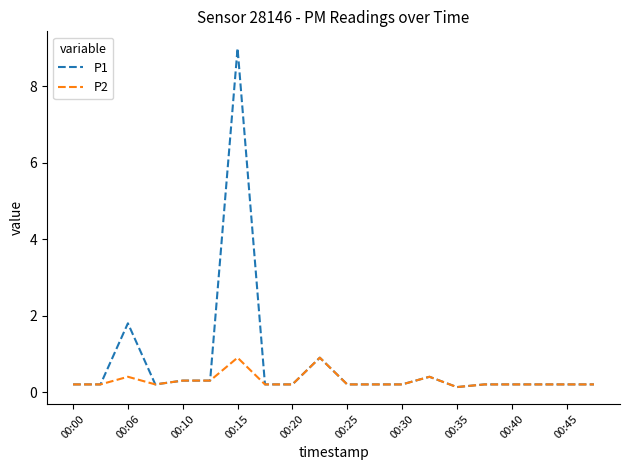

Which series has the widest spread of values?

P1